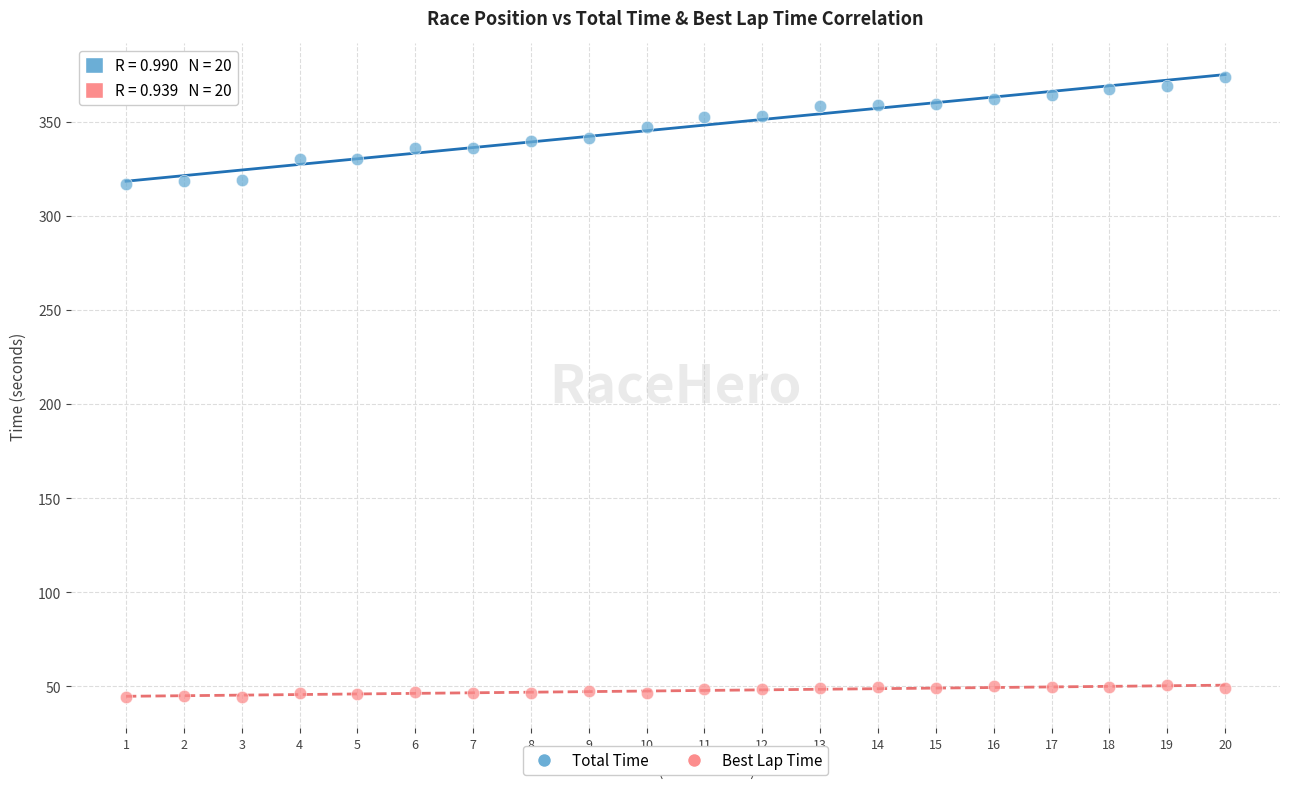

Which series reaches the maximum Y coordinate?

Total Time